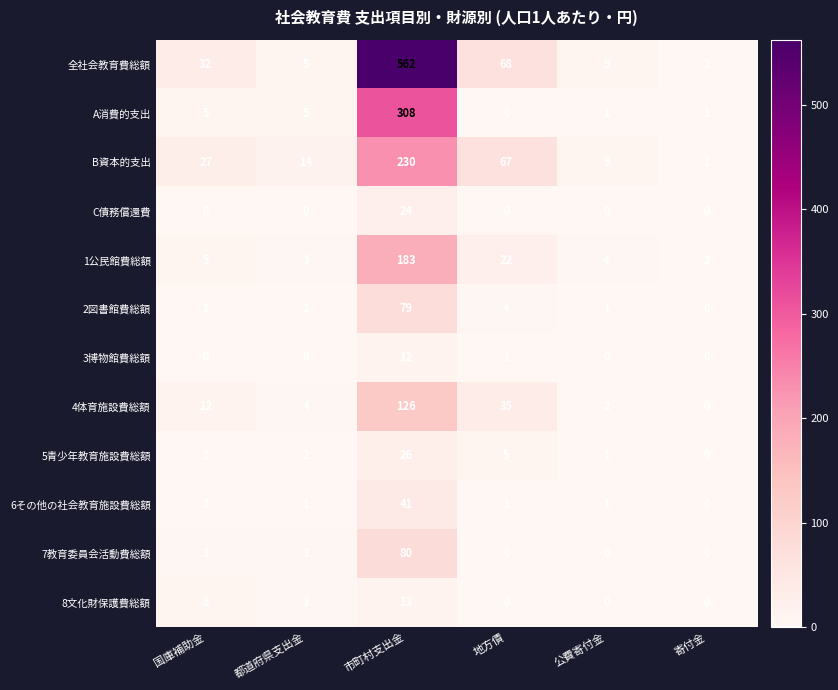

The C債務償還費 series shows 0 at 国庫補助金. True or false?

True